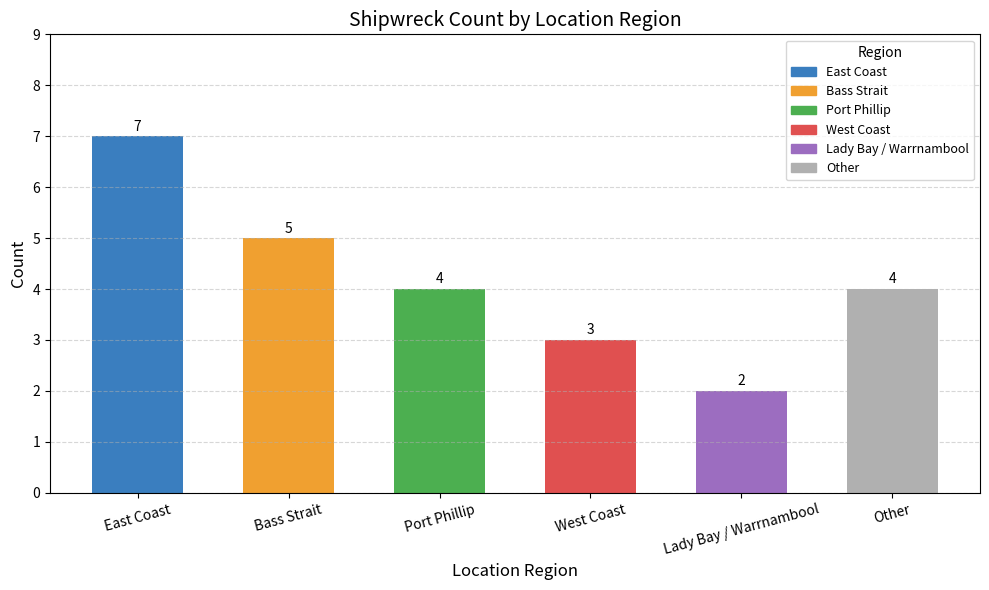

What is the change in value from Bass Strait to Other?

-1